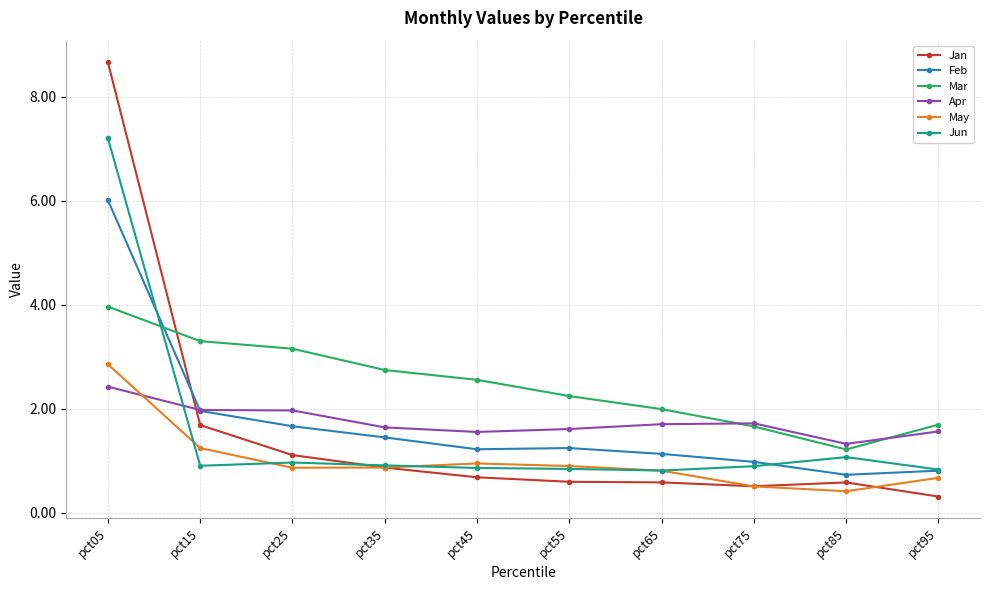

What is the total value across all series at pct15?

11.1